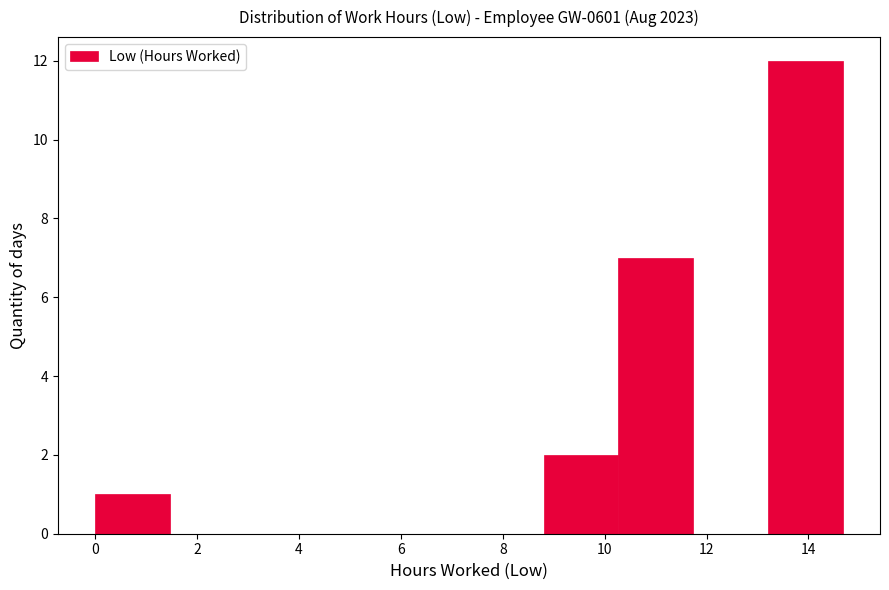

How tall is the bar that spans 0.0 to 1.4 on the x-axis? Neither the bar edges nor the heights are printed on the chart, so give them approximately, as read against the axes.

1